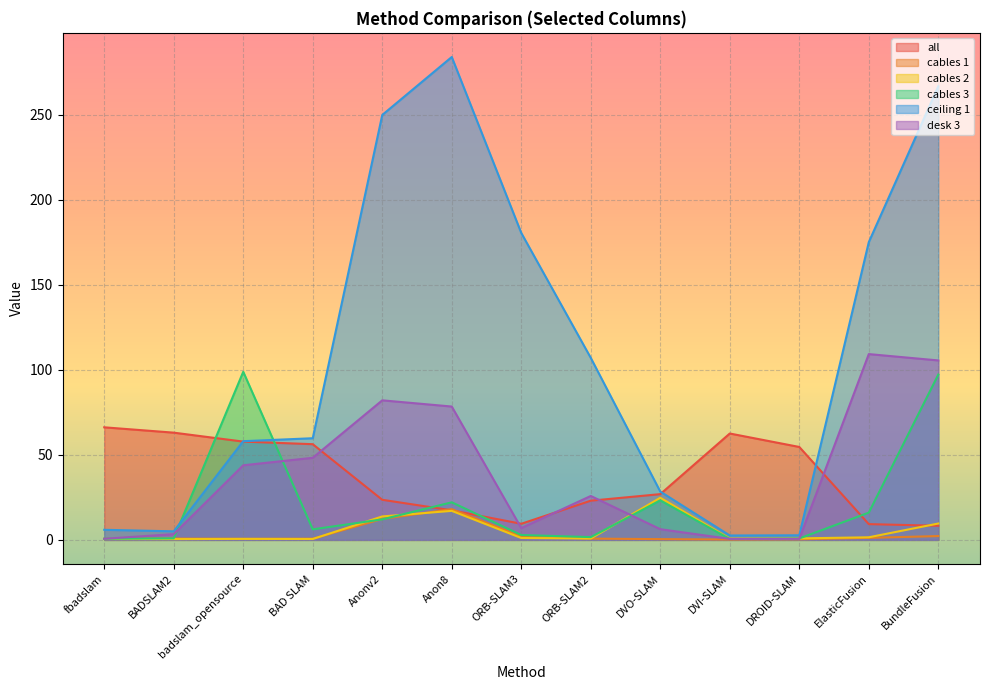

Reading right to left, transcribe all the data shown in this chart.

all: 8.3	9.2	54.6	62.5	26.9	23.0	9.5	17.4	23.6	56.2	57.8	63.0	66.2
cables 1: 2.2	1.2	0.3	0.2	0.4	0.7	2.1	18.1	12.3	0.7	0.6	0.8	0.6
cables 2: 9.6	1.5	0.9	0.7	24.8	0.8	1.1	17.1	13.8	0.5	0.6	0.5	0.5
cables 3: 97.1	16.0	0.8	0.5	23.2	1.6	2.9	22.1	12.0	6.2	98.8	0.9	0.7
ceiling 1: 266.6	175.0	2.7	2.6	28.4	107.0	180.4	283.8	249.8	59.7	58.0	5.0	5.9
desk 3: 105.5	109.2	0.6	0.6	6.3	25.8	6.9	78.4	82.0	48.2	43.8	3.4	0.6